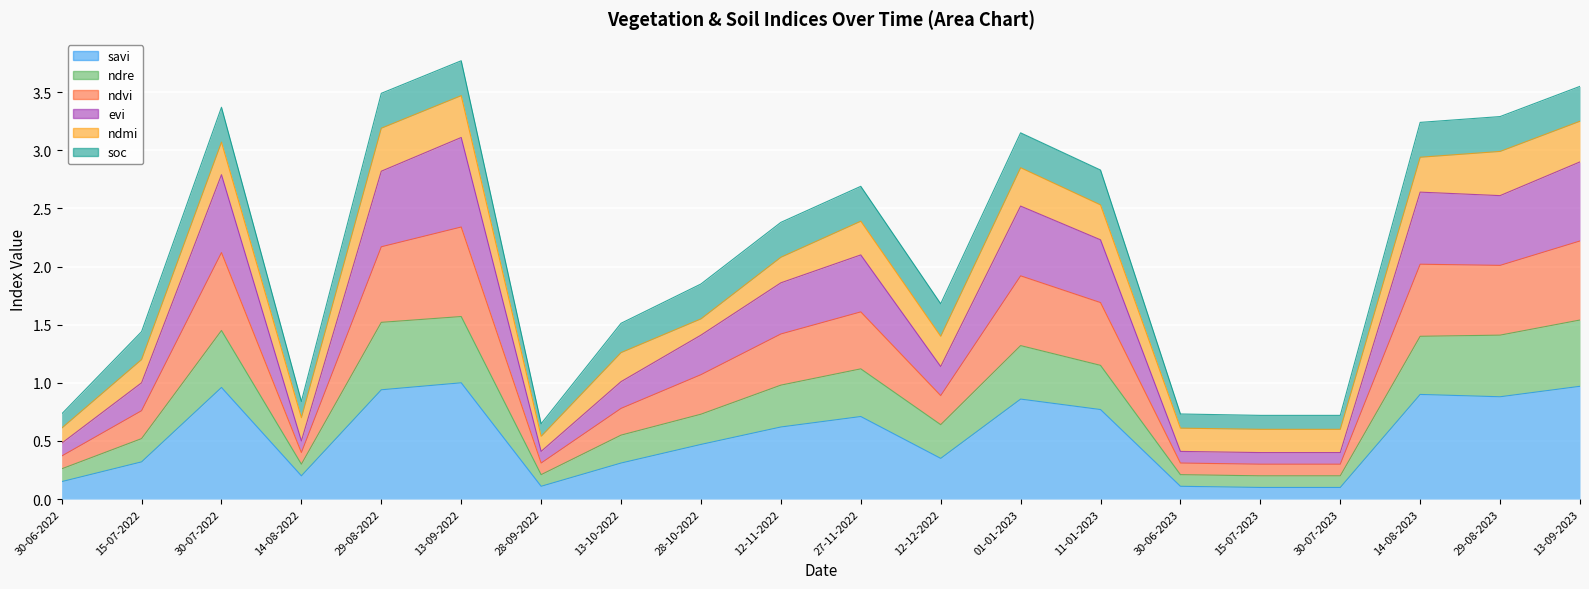

Rank the categories by savi value from lowest to highest.

15-07-2023, 30-07-2023, 28-09-2022, 30-06-2023, 30-06-2022, 14-08-2022, 13-10-2022, 15-07-2022, 12-12-2022, 28-10-2022, 12-11-2022, 27-11-2022, 11-01-2023, 01-01-2023, 29-08-2023, 14-08-2023, 29-08-2022, 30-07-2022, 13-09-2023, 13-09-2022